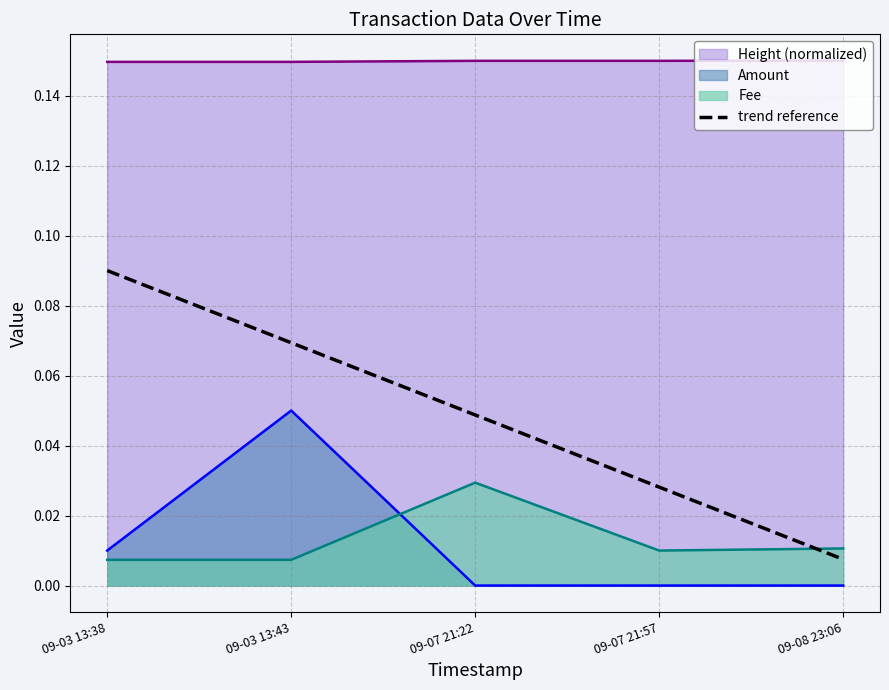

List the labels in order of value, largest first.

09-03 13:38, 09-03 13:43, 09-07 21:22, 09-07 21:57, 09-08 23:06